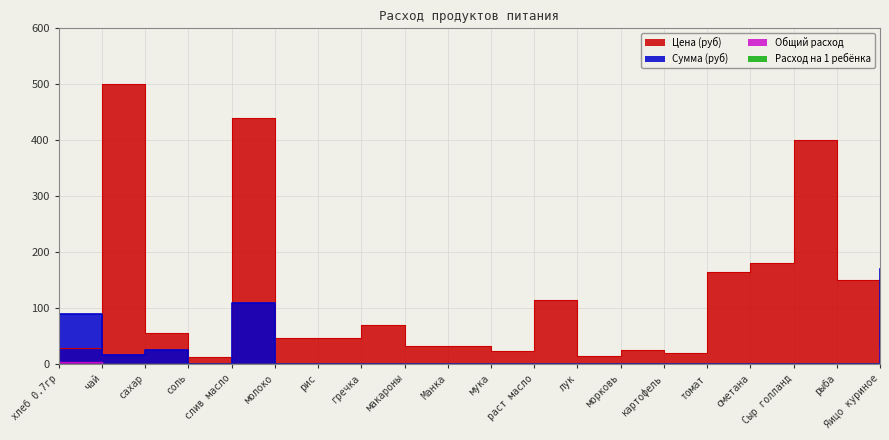

Which series has the largest total across all categories?

Цена (руб)